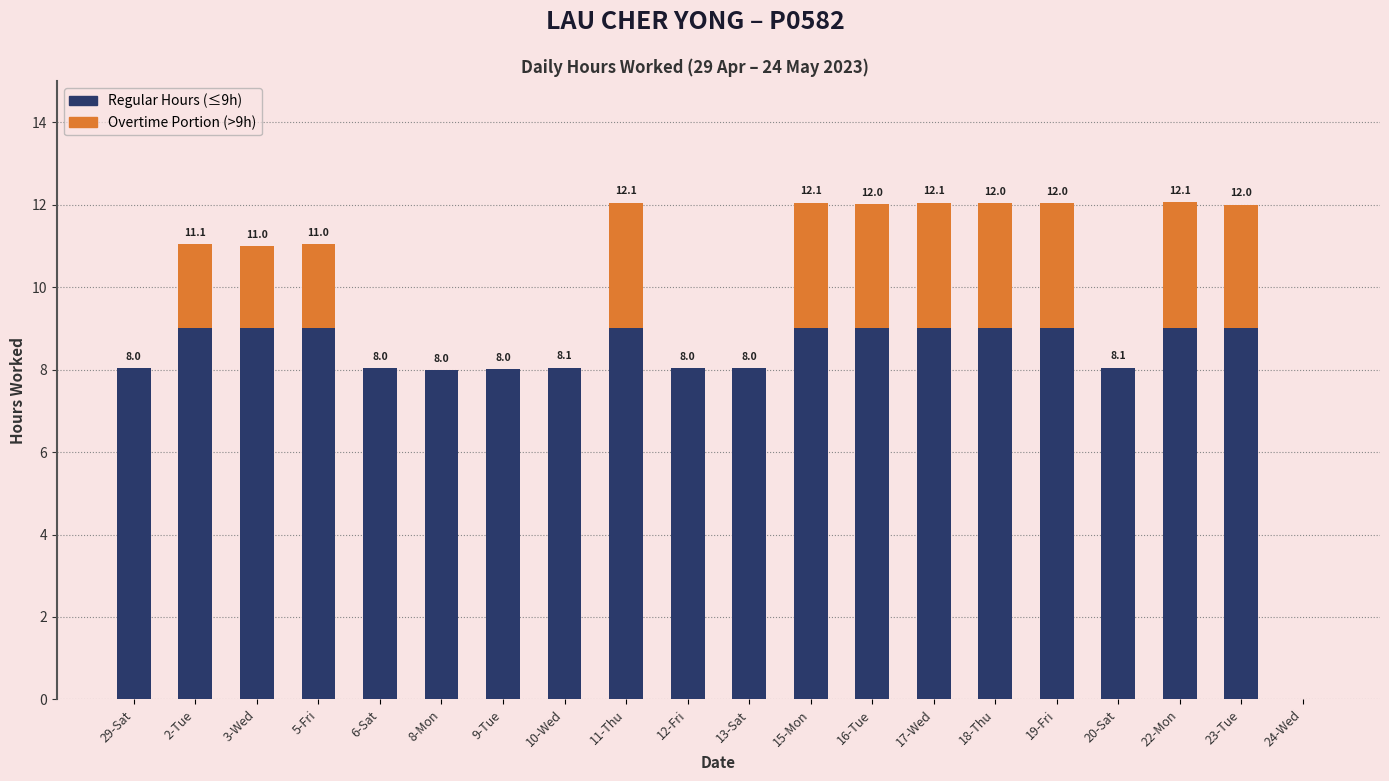

What is the difference between the second highest and second lowest values in the Overtime (>9h) series?

3.1